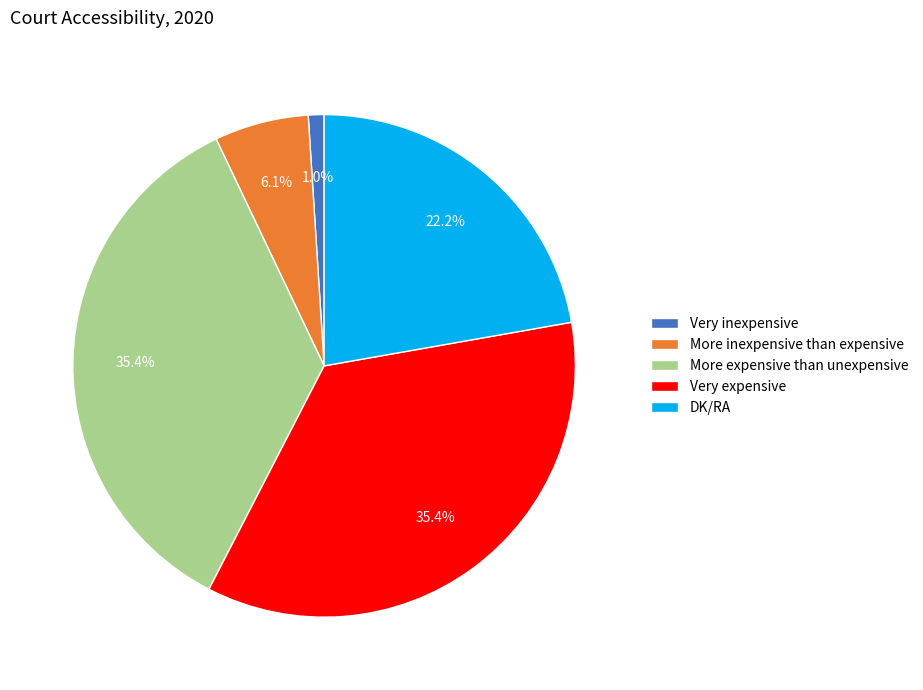

How many slices are in this pie chart?

5